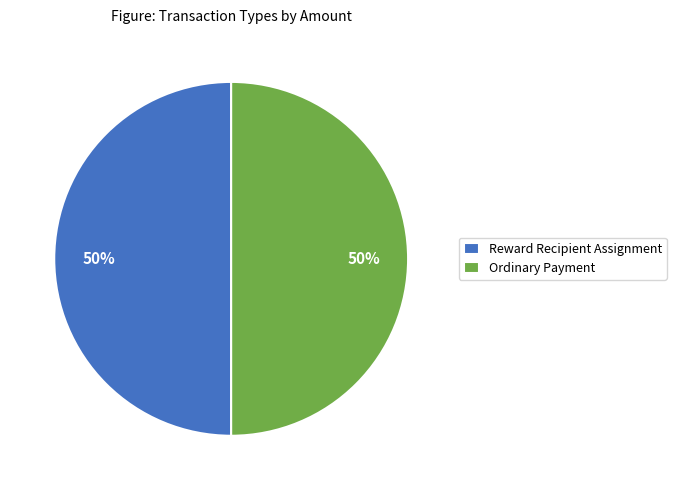

To the nearest percent, what is the average slice percentage?

50%